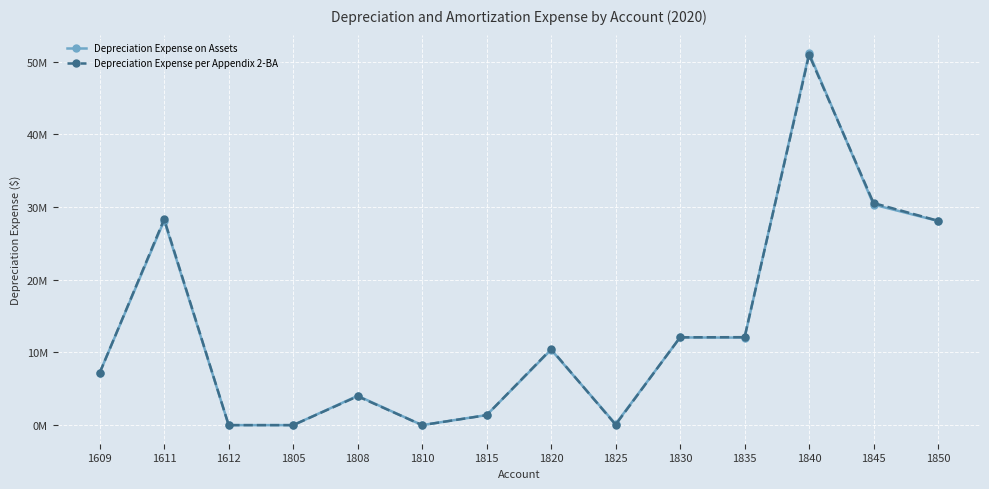

True or false: Depreciation Expense per Appendix 2-BA has a value of 10458680.4 at 1820.

True